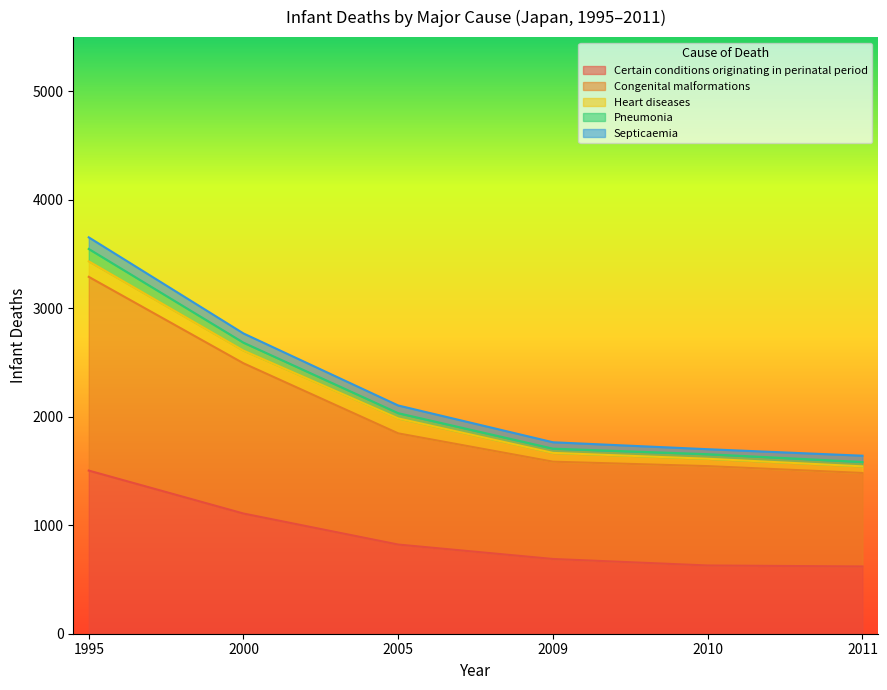

True or false: Infant deaths 1995 has a value of 60 at Heart diseases.

False